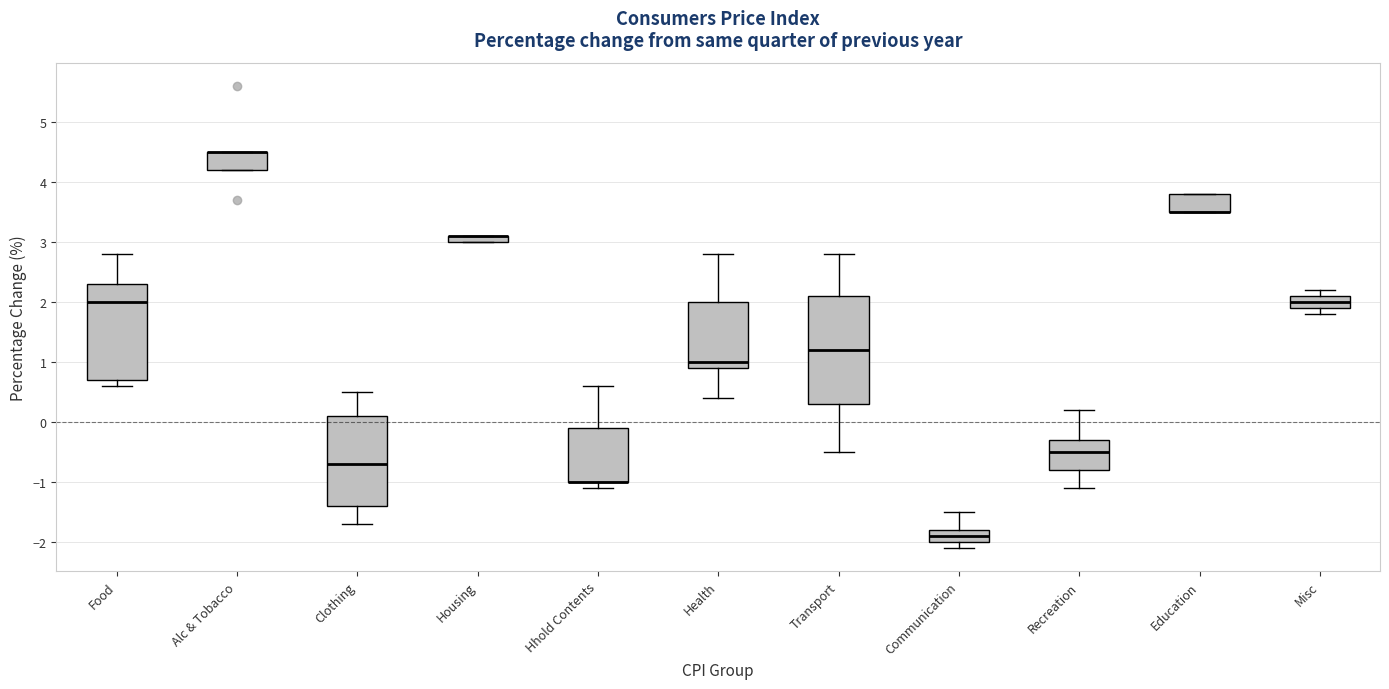

Which box is the tallest, from its lower edge to its upper edge?

Transport